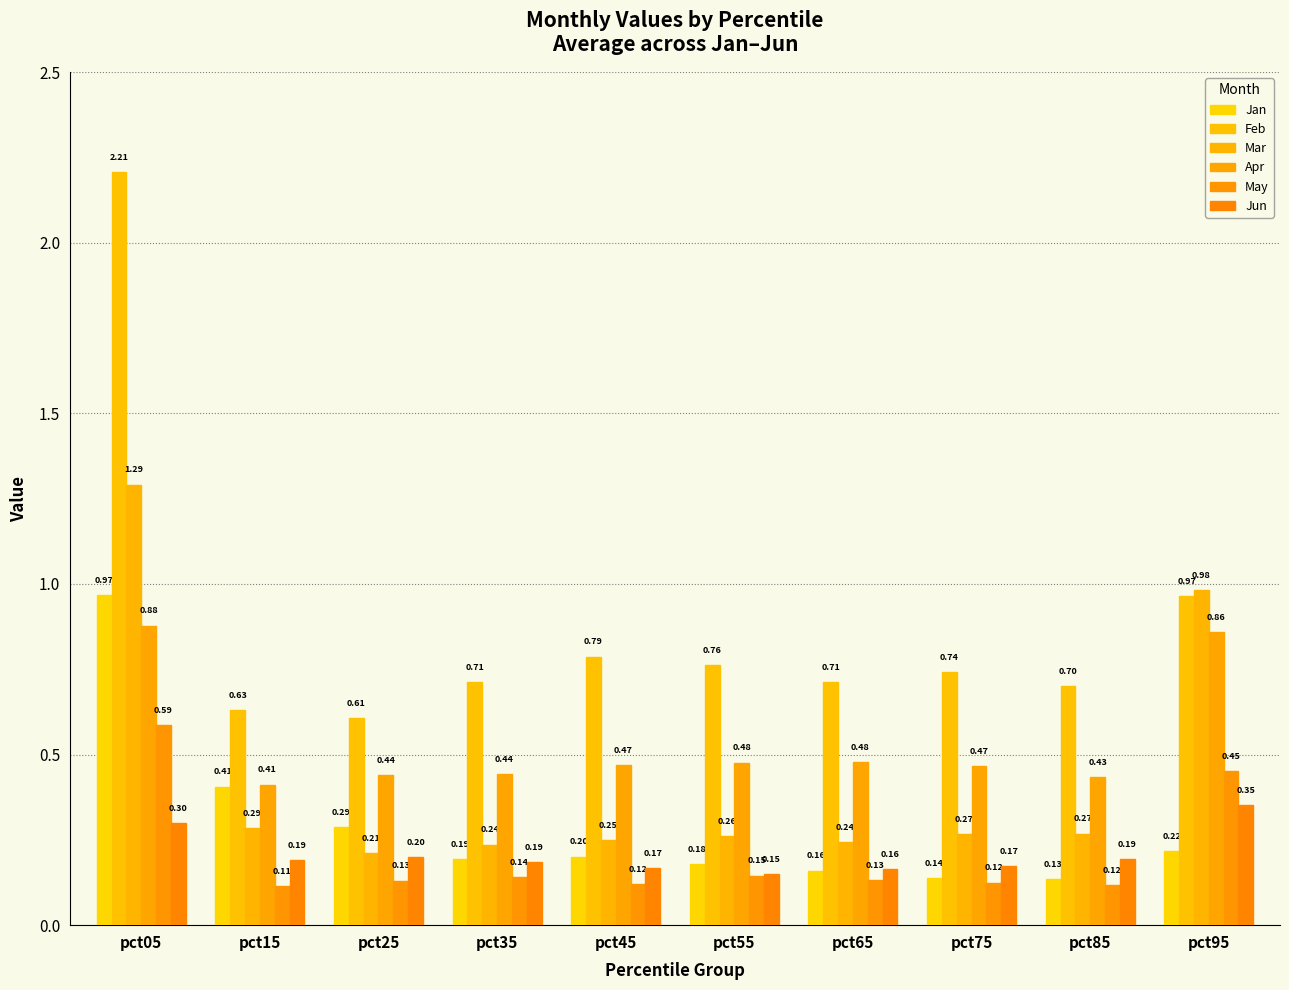

Reading right to left, extract all data points from this chart.

Jan: 0.2	0.1	0.1	0.2	0.2	0.2	0.2	0.3	0.4	1.0
Feb: 1.0	0.7	0.7	0.7	0.8	0.8	0.7	0.6	0.6	2.2
Mar: 1.0	0.3	0.3	0.2	0.3	0.2	0.2	0.2	0.3	1.3
Apr: 0.9	0.4	0.5	0.5	0.5	0.5	0.4	0.4	0.4	0.9
May: 0.5	0.1	0.1	0.1	0.1	0.1	0.1	0.1	0.1	0.6
Jun: 0.4	0.2	0.2	0.2	0.1	0.2	0.2	0.2	0.2	0.3